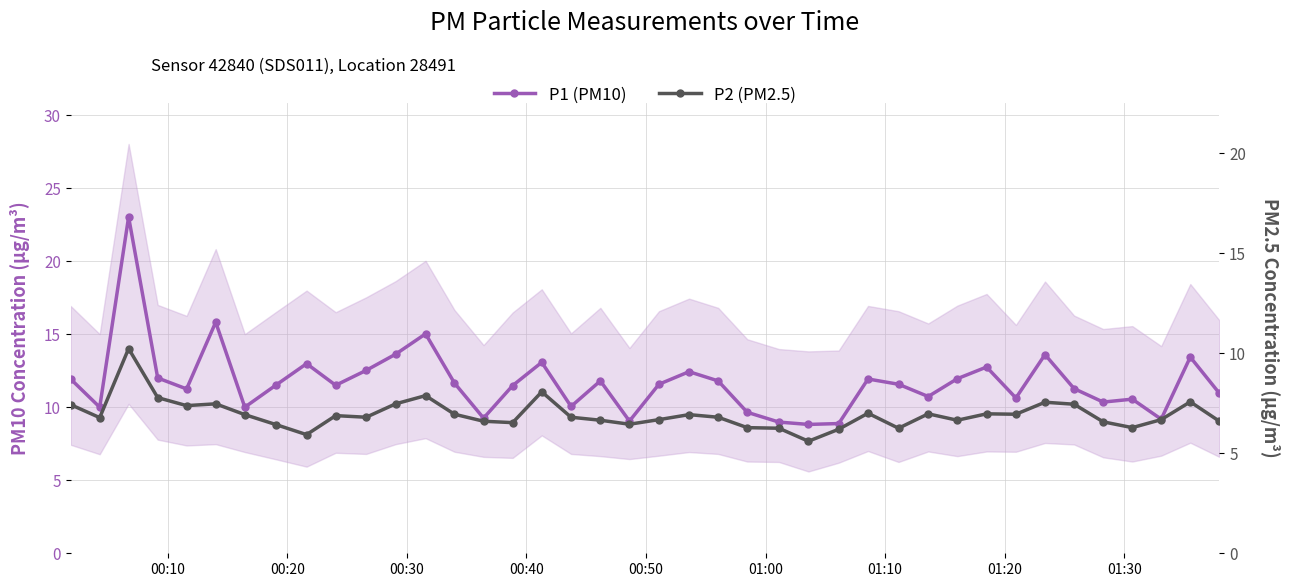

At how many categories does at least one series exceed 7?

40